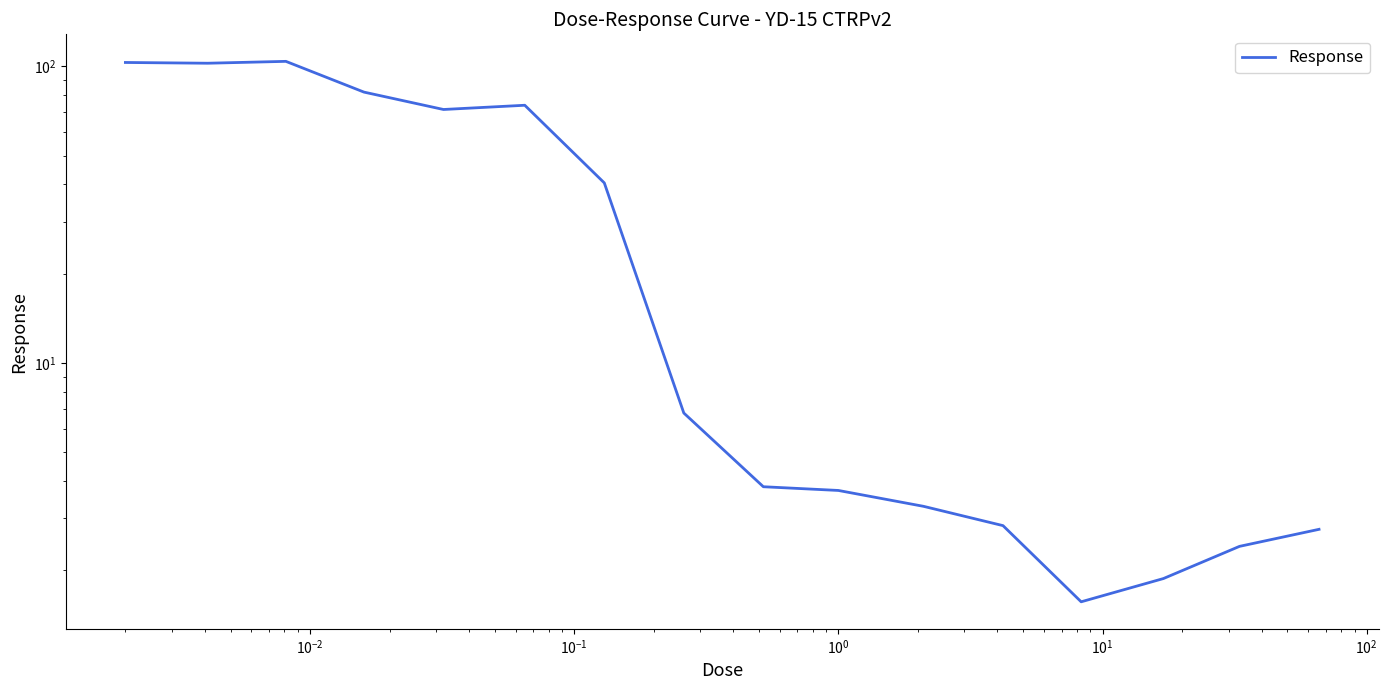

What is the difference between the second highest and second lowest values?

101.2